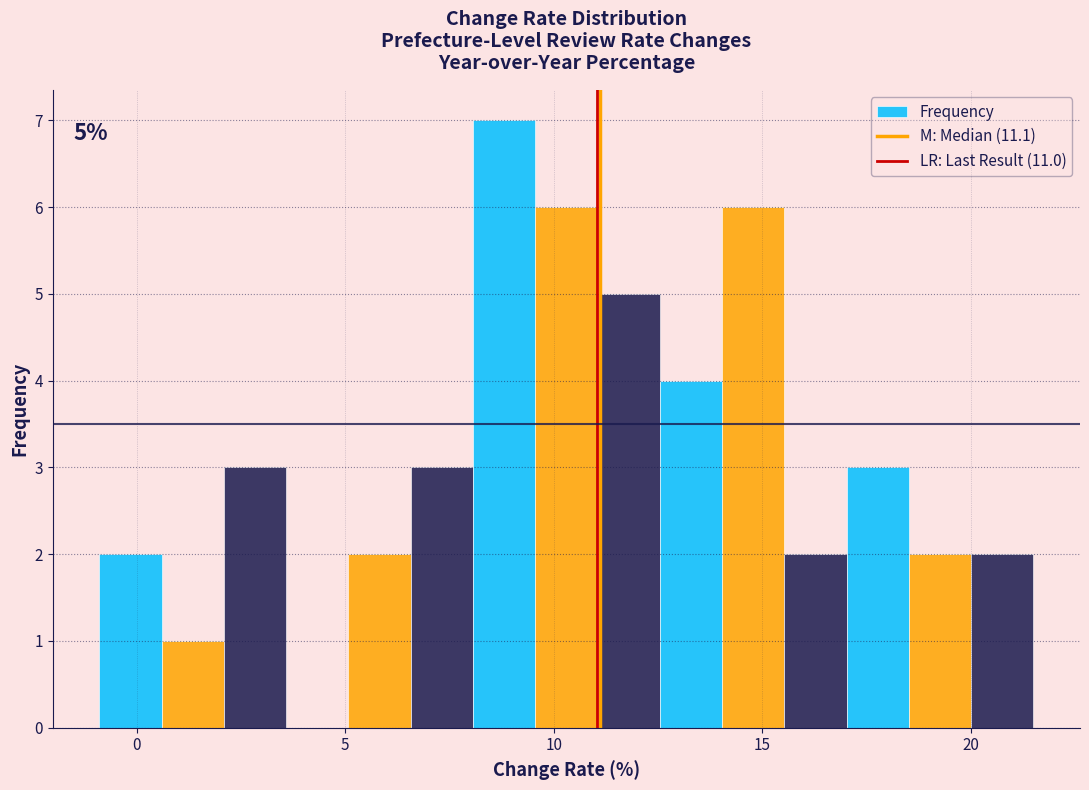

Read against the x-axis, roughly where is the centre of the tallest bar?

9.0